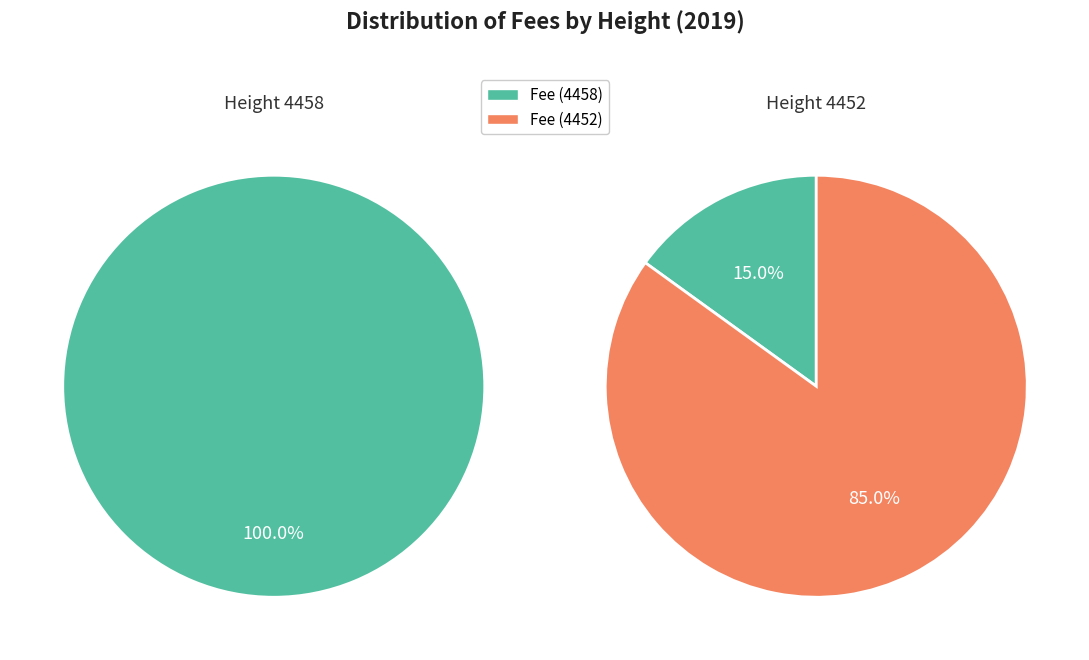

How much of the chart is everything except 4458?

85.0%